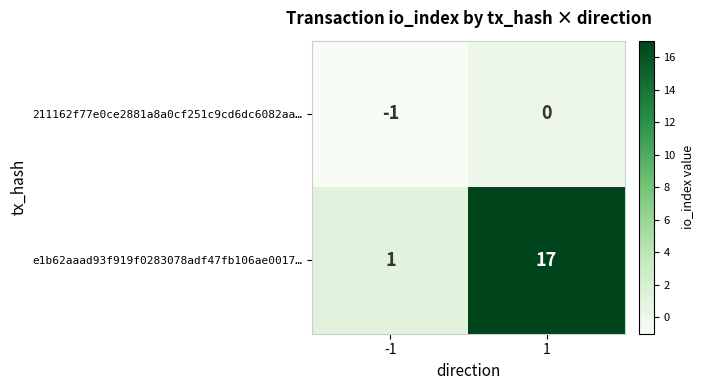

At which category is the sum across all series the highest?

1